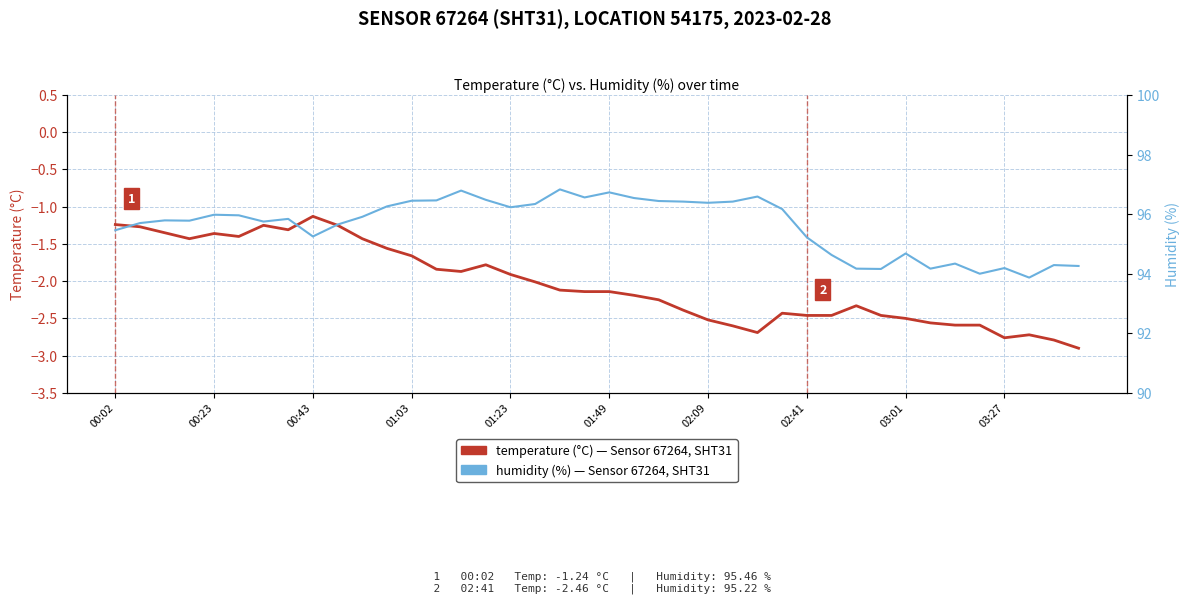

Reading left to right, list all the values displayed in this chart.

temperature: -1.2	-1.3	-1.4	-1.4	-1.4	-1.4	-1.2	-1.3	-1.1	-1.2	-1.4	-1.6	-1.7	-1.8	-1.9	-1.8	-1.9	-2.0	-2.1	-2.1	-2.1	-2.2	-2.2	-2.4	-2.5	-2.6	-2.7	-2.4	-2.5	-2.5	-2.3	-2.5	-2.5	-2.6	-2.6	-2.6	-2.8	-2.7	-2.8	-2.9
humidity: 95.5	95.7	95.8	95.8	96.0	96.0	95.8	95.8	95.2	95.7	95.9	96.3	96.5	96.5	96.8	96.5	96.2	96.3	96.8	96.6	96.7	96.5	96.4	96.4	96.4	96.4	96.6	96.2	95.2	94.6	94.2	94.2	94.7	94.2	94.3	94.0	94.2	93.9	94.3	94.3